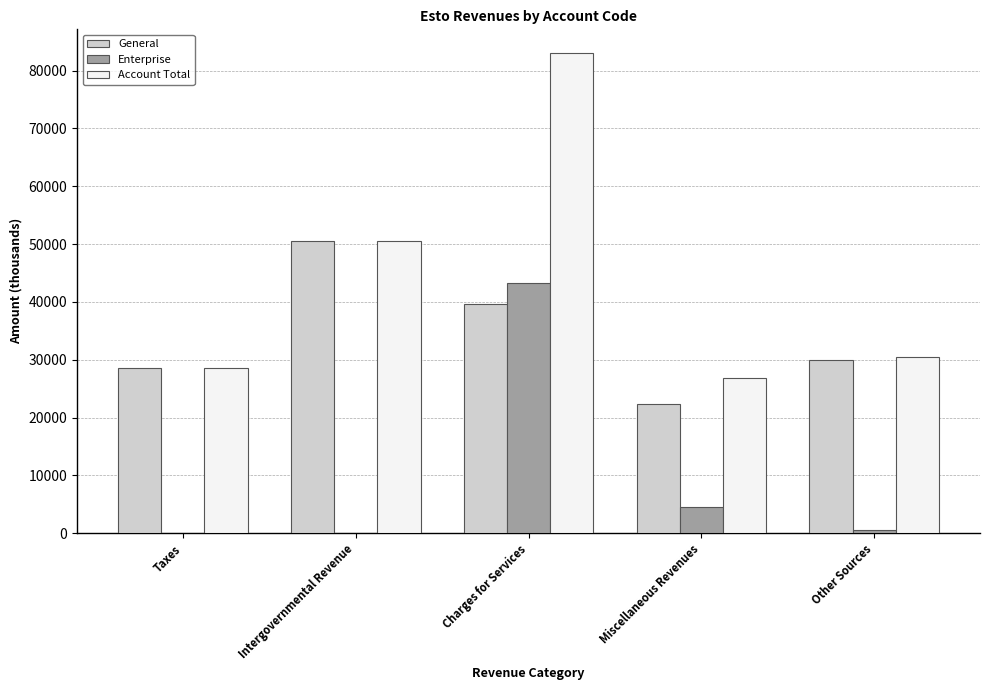

Which series changed the most between Miscellaneous Revenues and Other Sources?

General